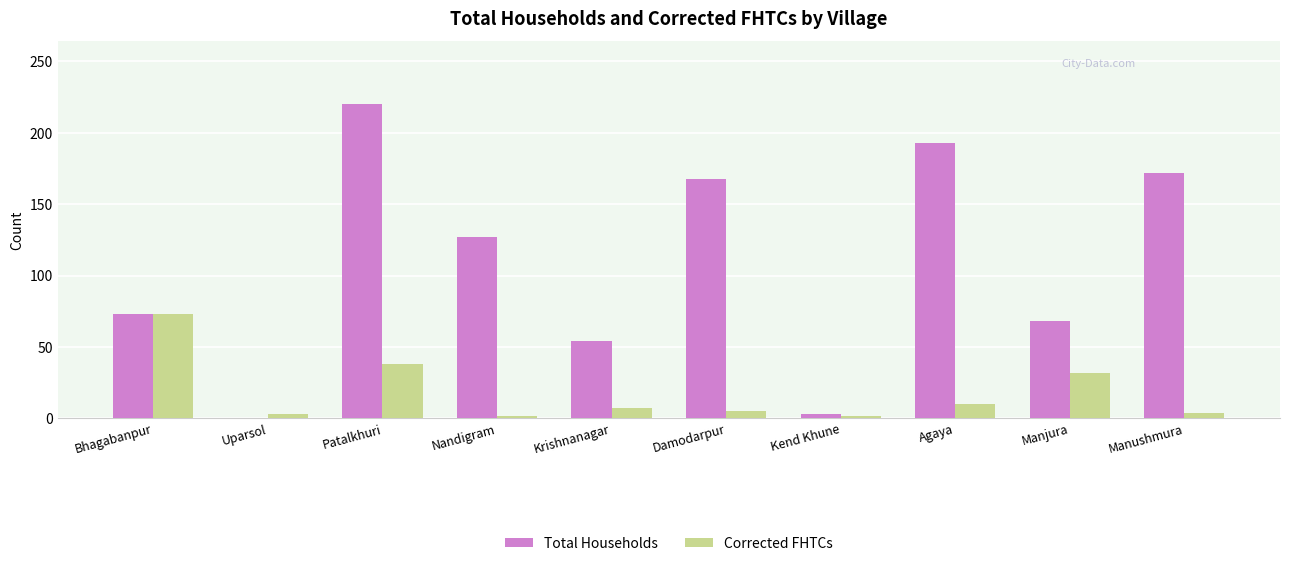

Read the Corrected FHTCs value at Manjura, to the nearest 5.

30